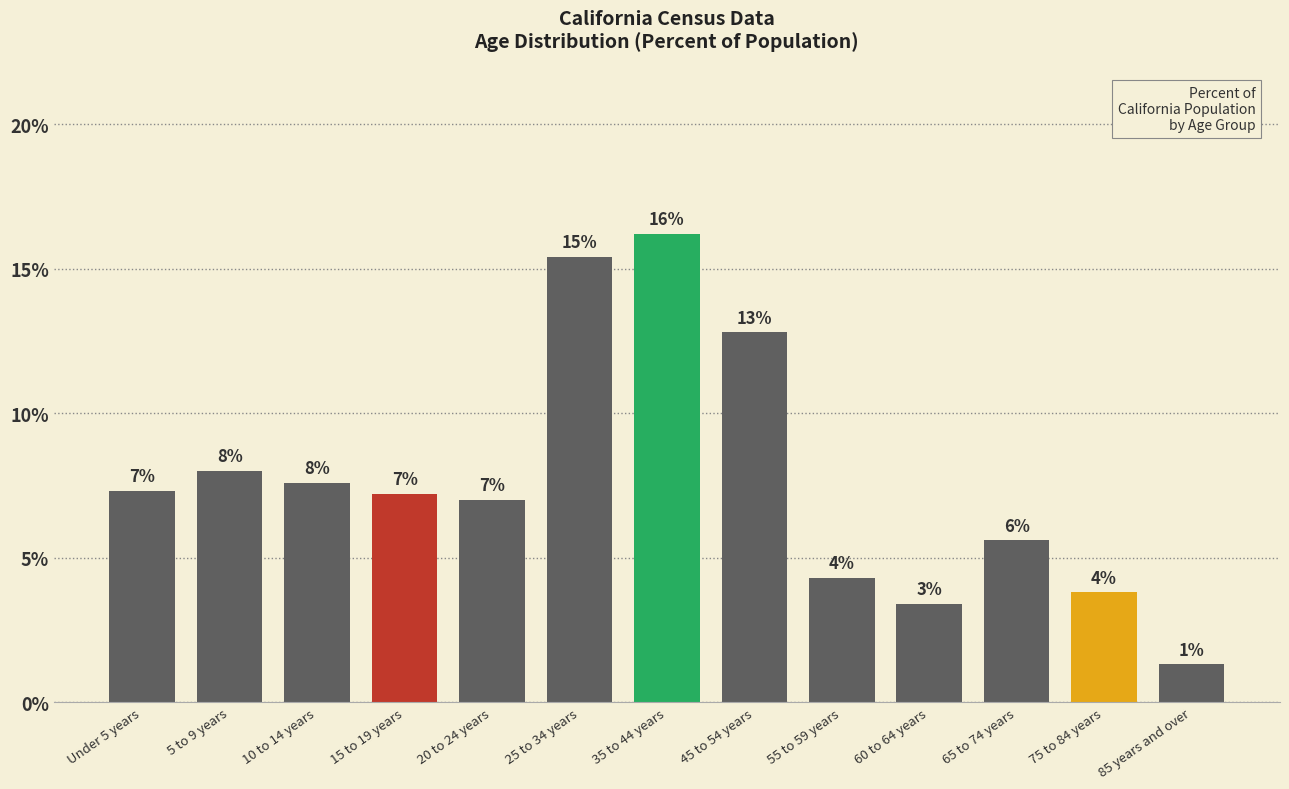

Reading left to right, list all the values displayed in this chart.

0.1	0.1	0.1	0.1	0.1	0.2	0.2	0.1	0.0	0.0	0.1	0.0	0.0